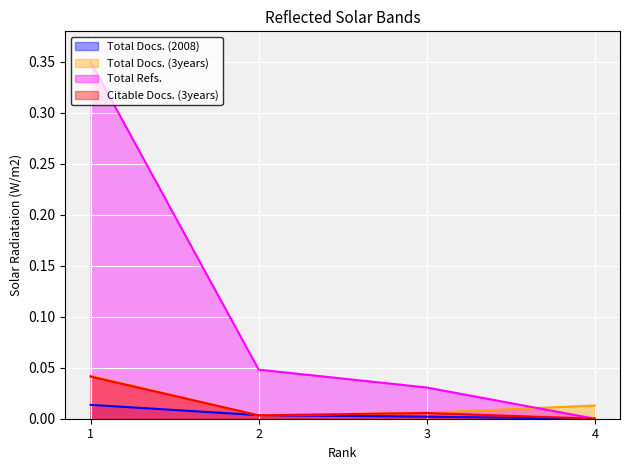

In Total Docs. (3years), how many points are lower than both neighbors (excluding endpoints)?

1